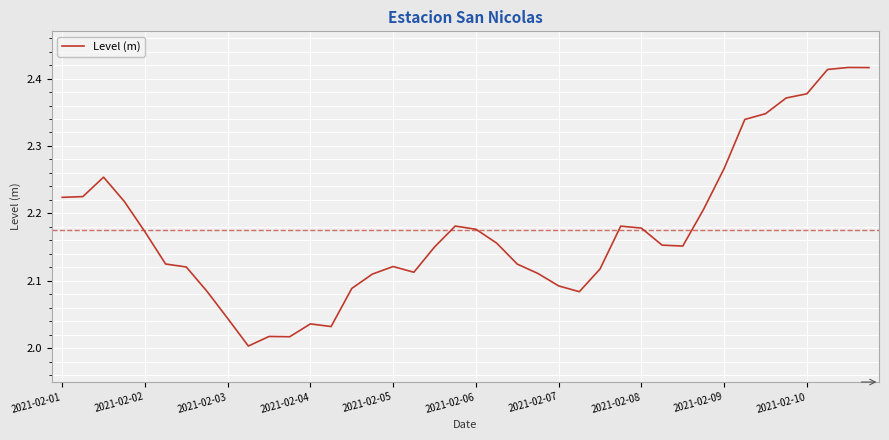

What is the difference between the maximum and minimum values?

0.4